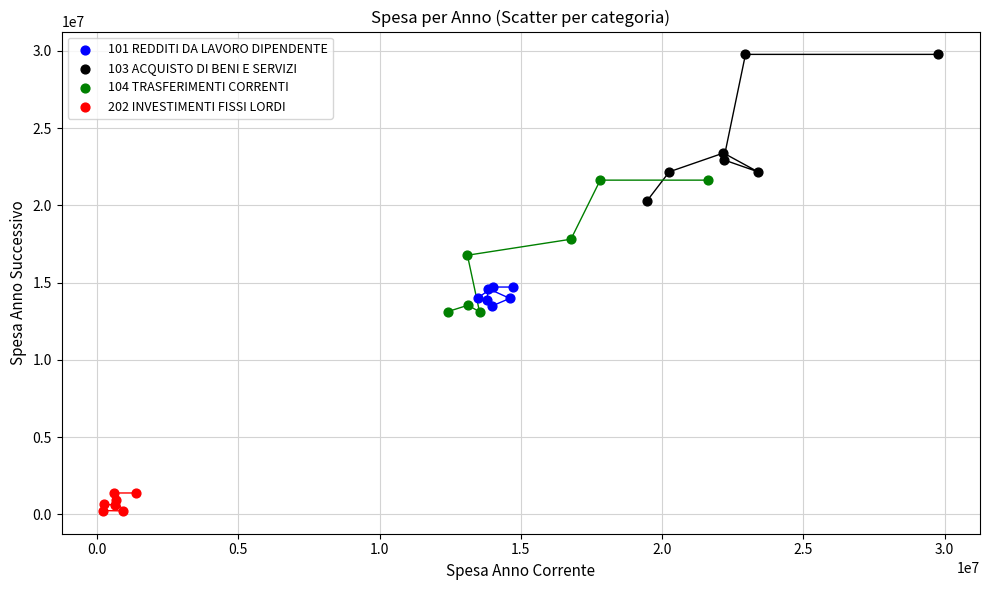

Which series has the widest spread of Y values?

103 ACQUISTO DI BENI E SERVIZI